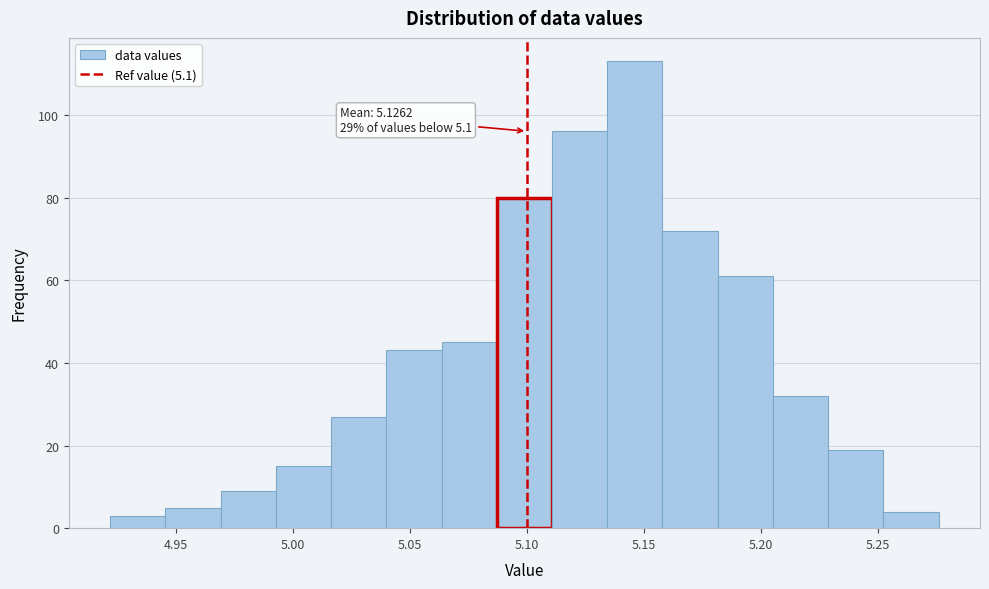

Over which range of the x-axis is the bar tallest?

5.135 to 5.160